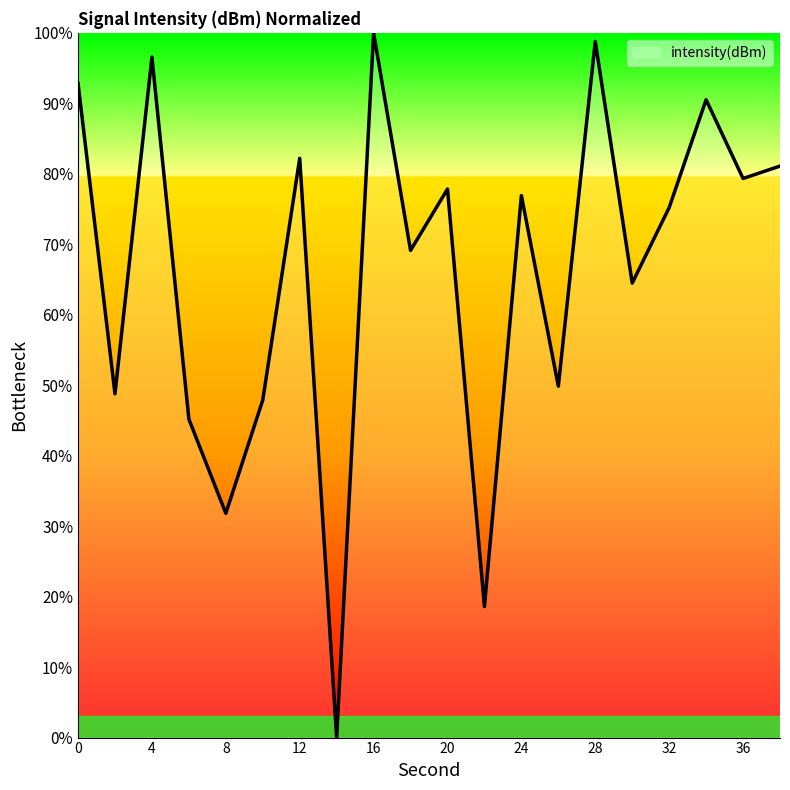

Reading left to right, list all the values displayed in this chart.

92.8	48.8	96.6	45.2	31.8	47.9	82.2	0.0	100.0	69.1	77.8	18.6	76.9	49.9	98.8	64.5	75.2	90.5	79.3	81.1